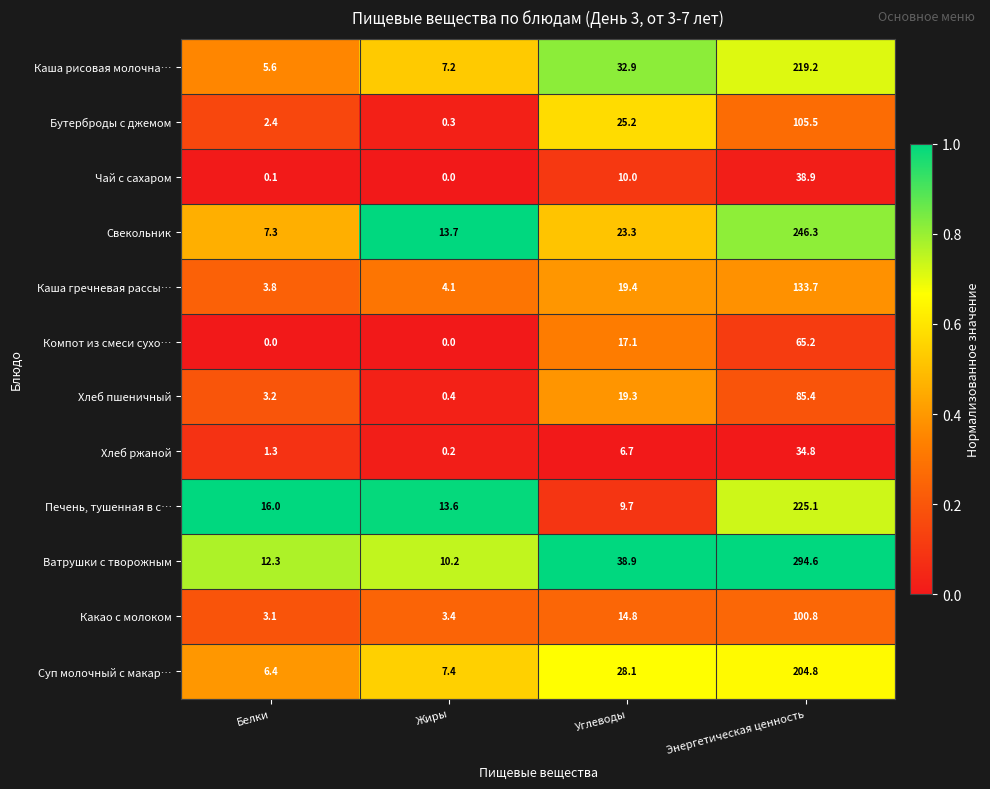

List the labels in order of Какао с молоком value, smallest first.

Белки, Жиры, Углеводы, Энергетическая ценность